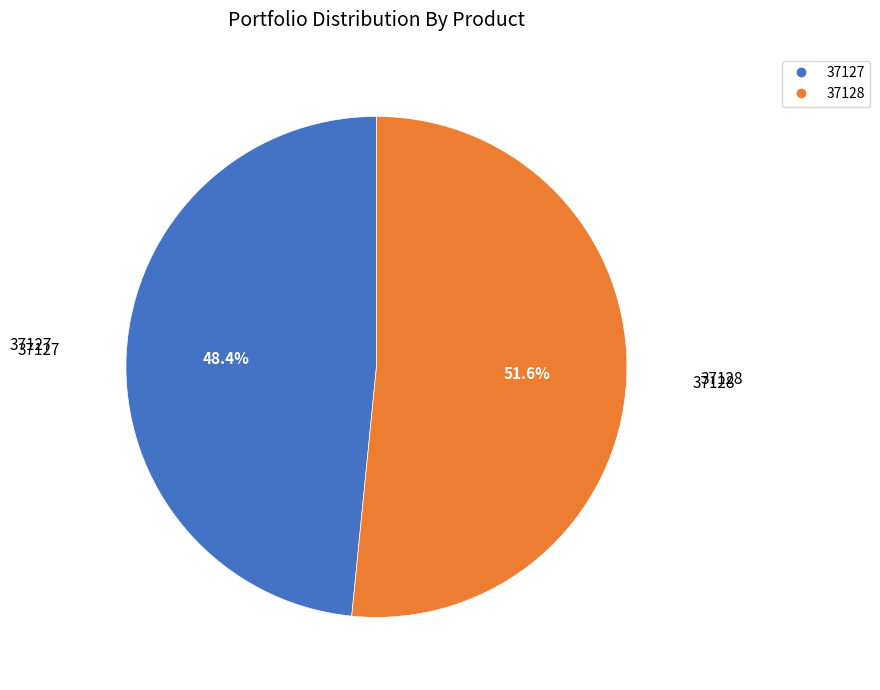

What percentage is the 37128 slice, to the nearest percent?

52%